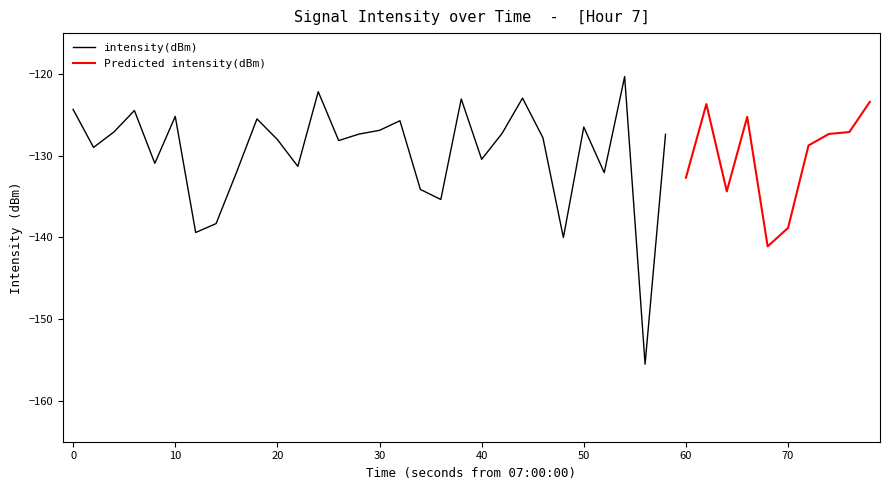

What is the average value?

-129.8